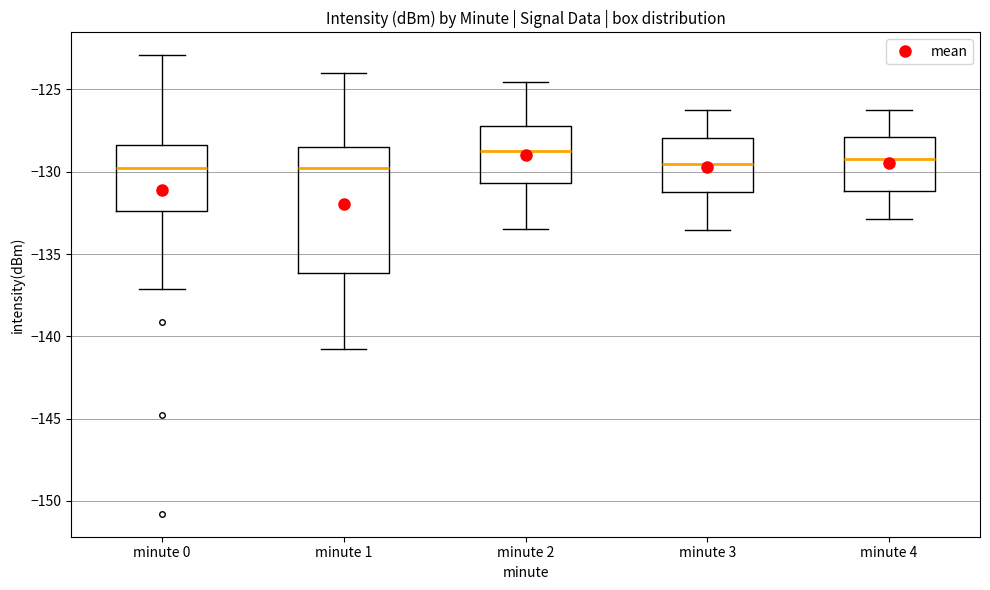

Where does the upper whisker of the box for minute 2 end on the y-axis? The values are not printed on the chart, so give them approximately, as read against the axis.

-124.5